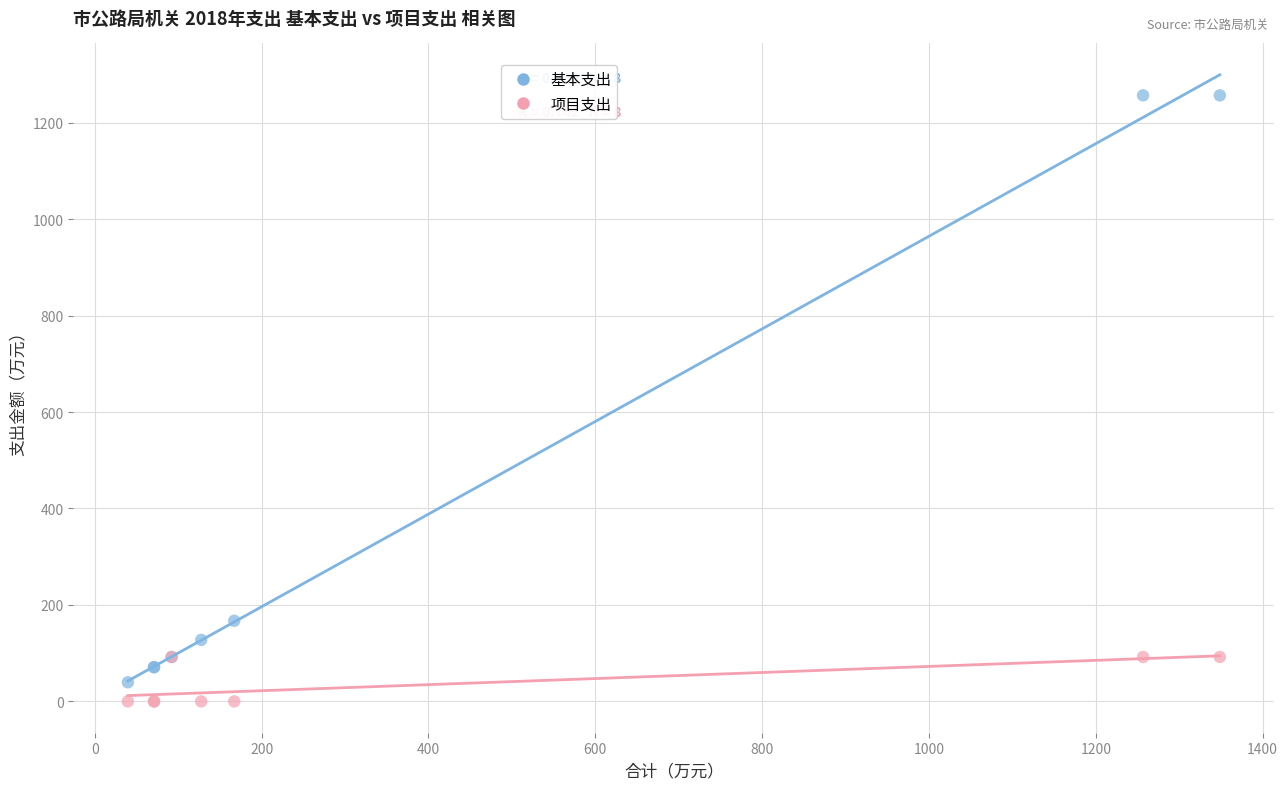

Which series contains the highest Y value?

基本支出